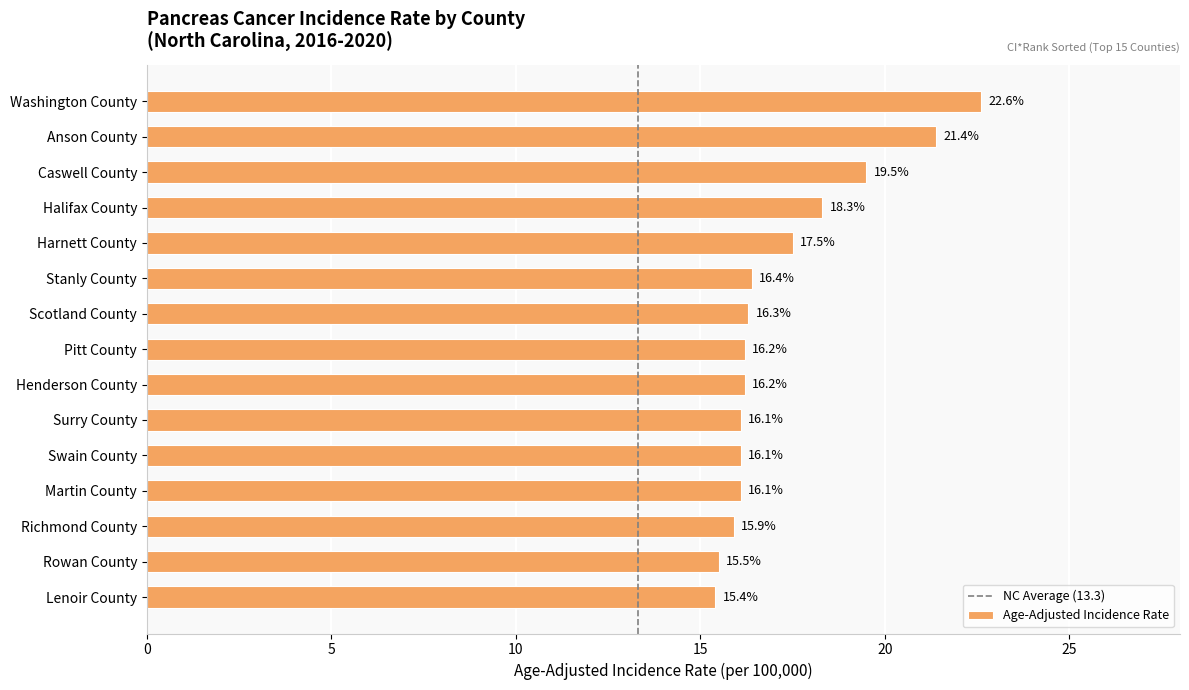

Count the number of categories in the chart.

15